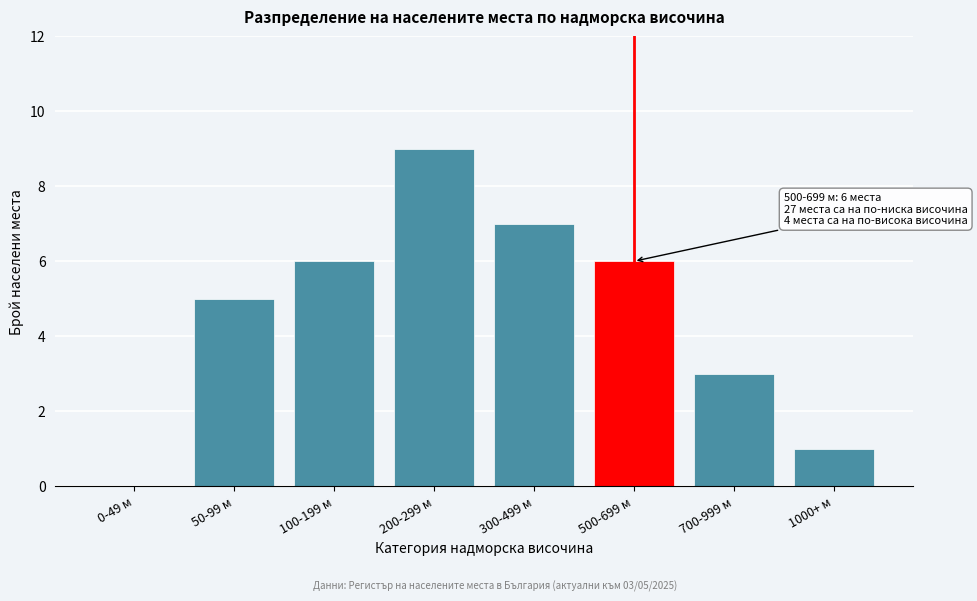

Reading left to right, what are all the values shown in this chart?

0-49 м=0	50-99 м=5	100-199 м=6	200-299 м=9	300-499 м=7	500-699 м=6	700-999 м=3	1000+ м=1